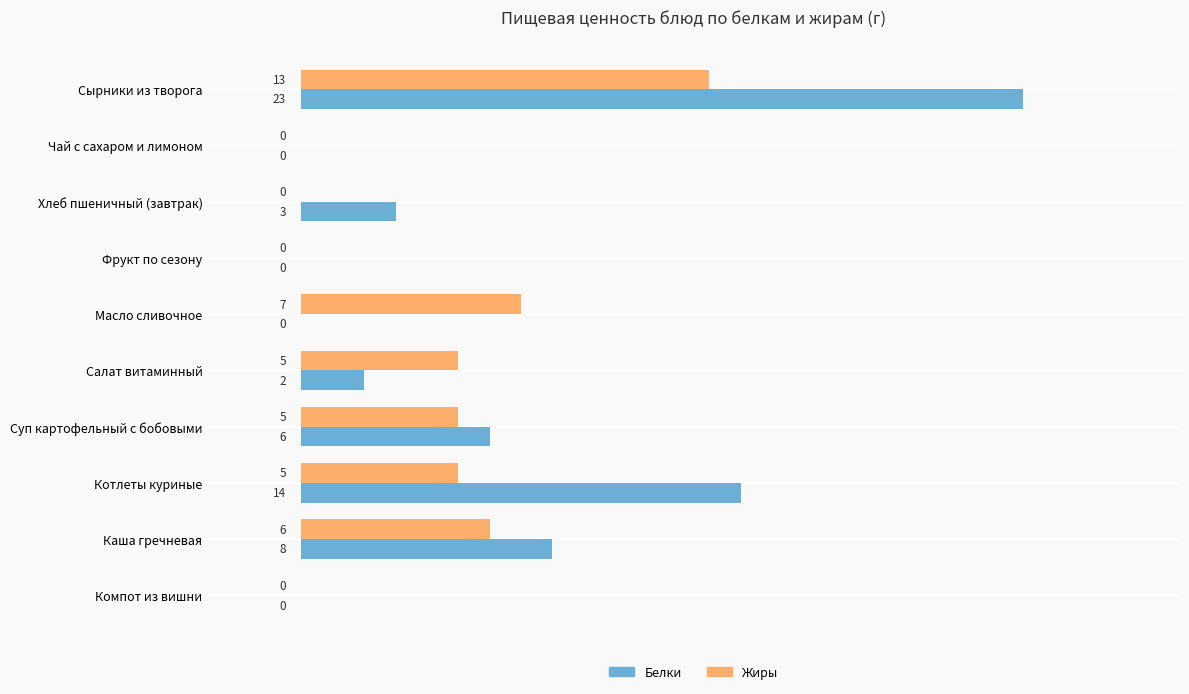

What is the maximum value shown in the chart?

23